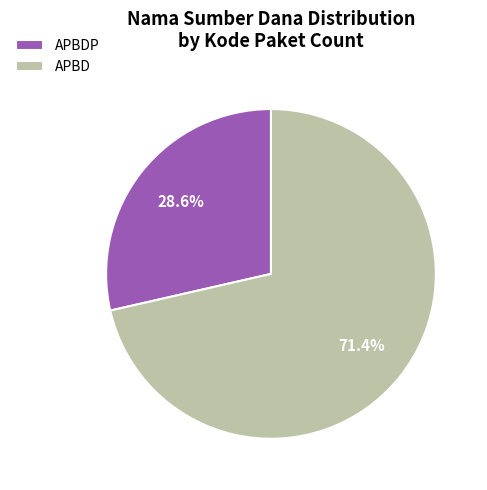

What is the smallest slice in the pie chart?

APBDP